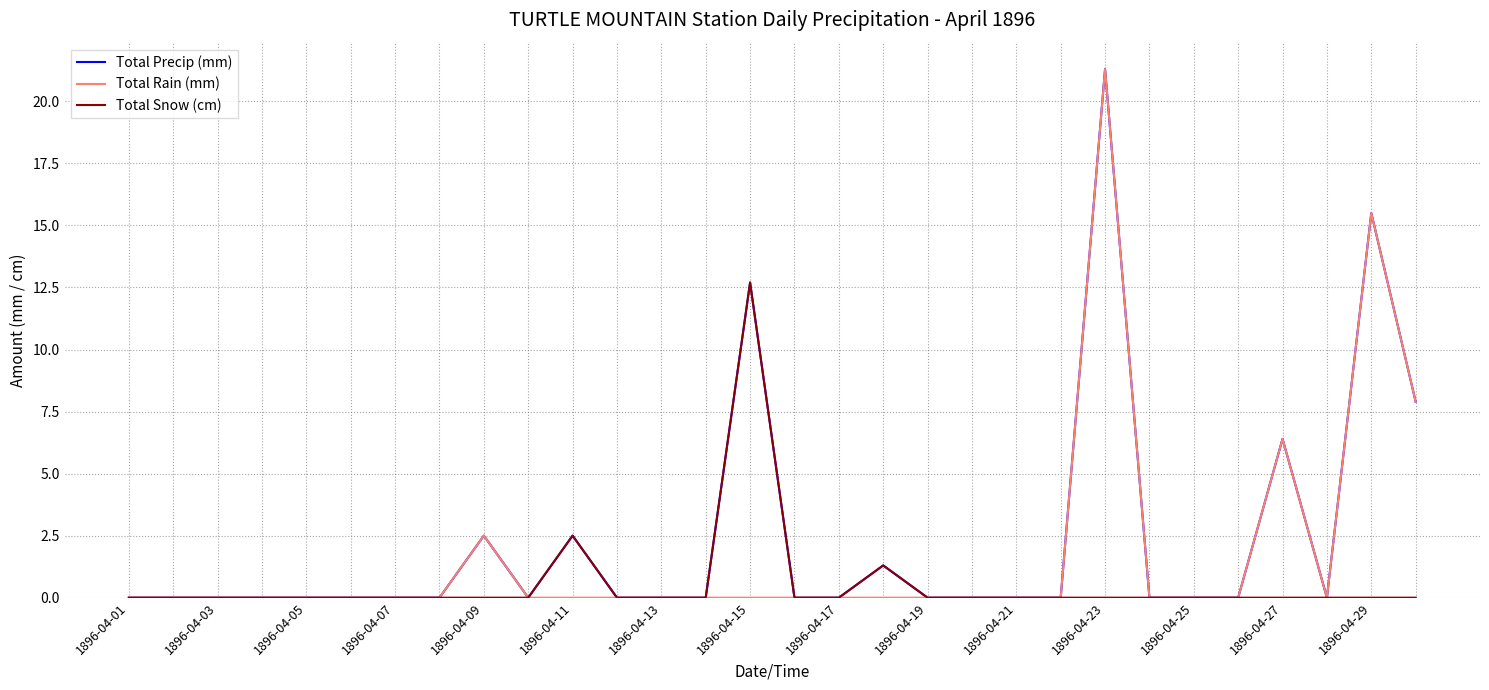

What is the greatest value displayed?

21.3